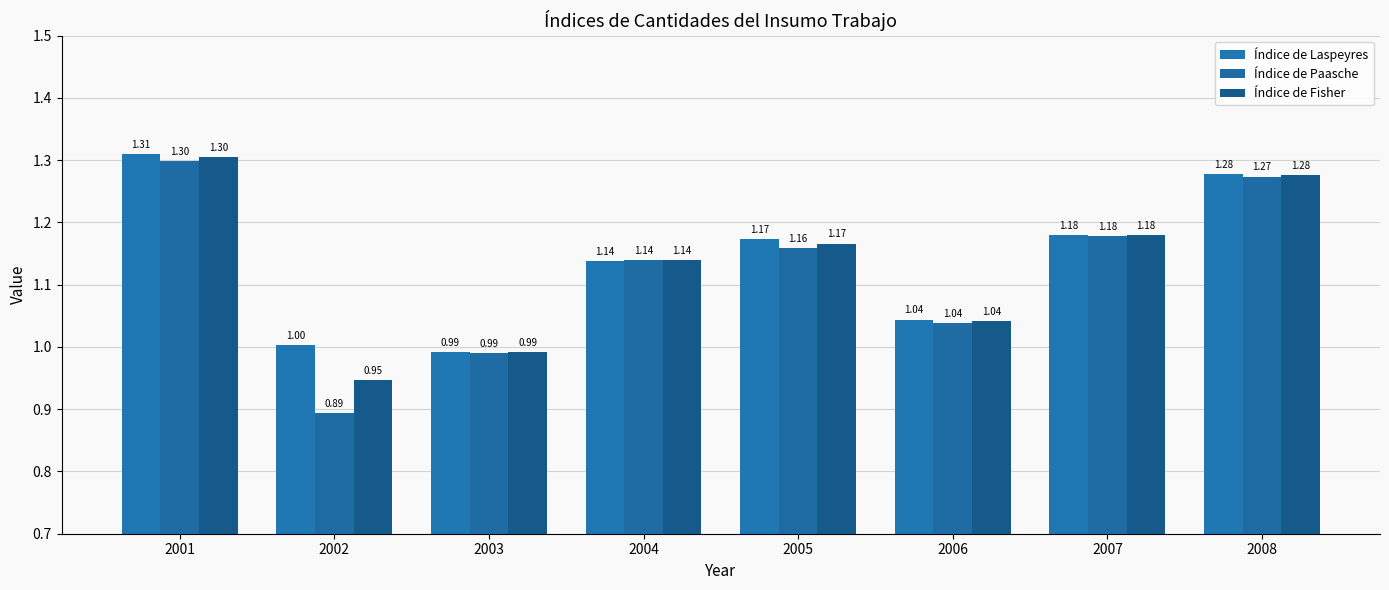

How many series are shown in this chart?

3